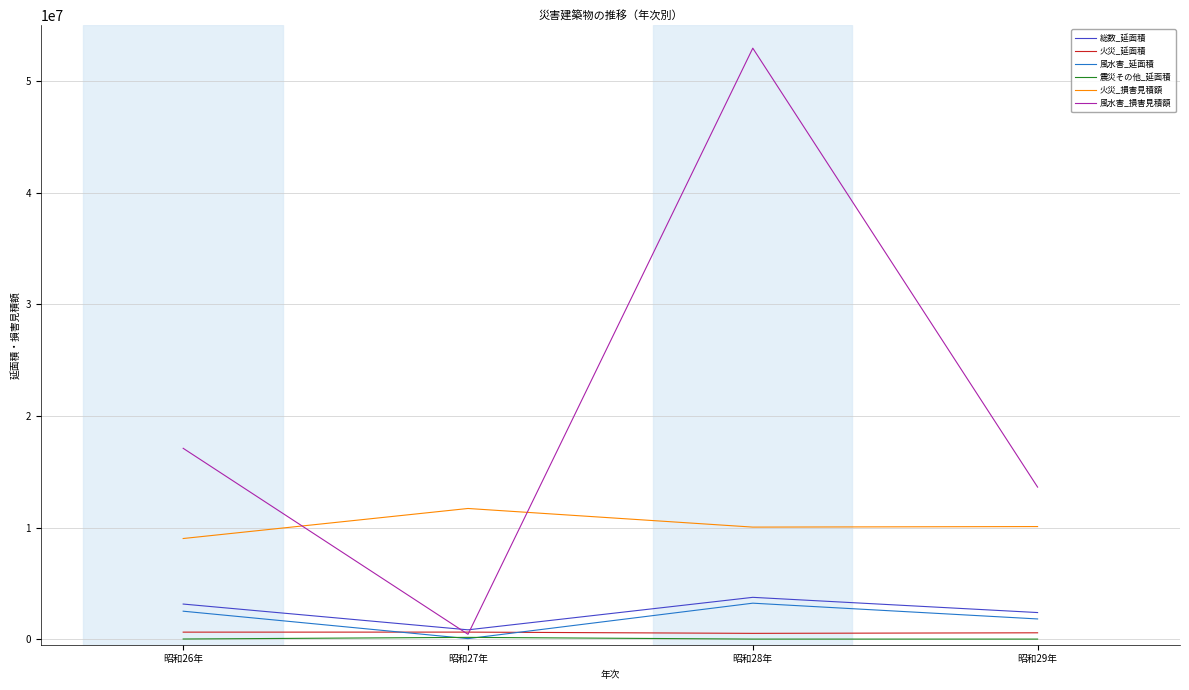

What is the sum of the 総数_延面積 values at 昭和27年 and 昭和29年?

3216300